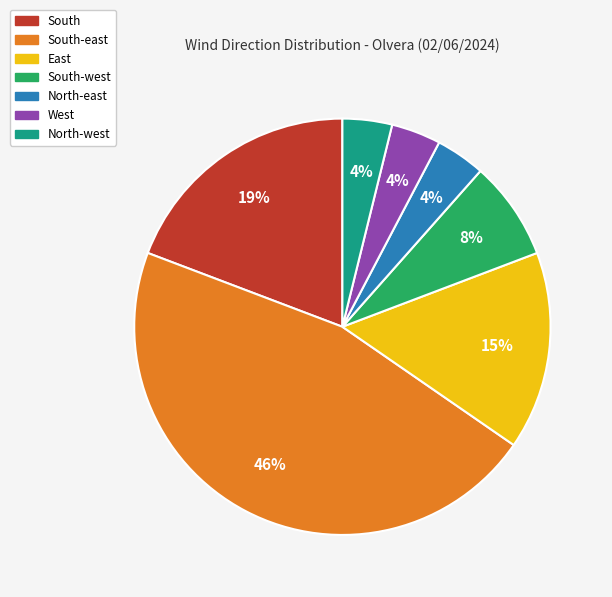

To the nearest percent, what is the difference between the largest and smallest slice percentages?

42%